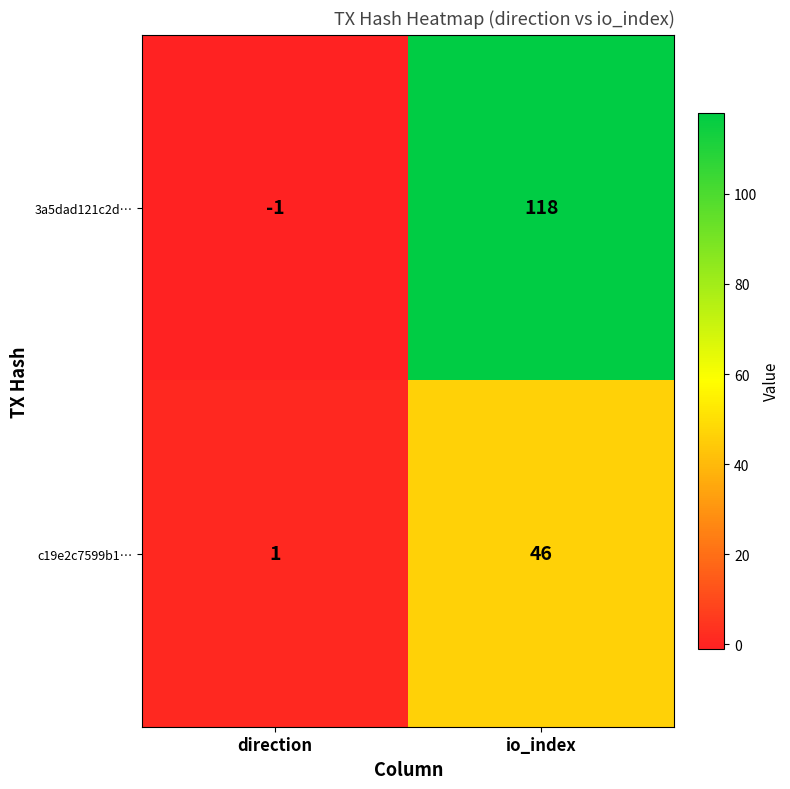

At io_index, list the series in order from smallest to largest.

c19e2c7599b1…, 3a5dad121c2d…